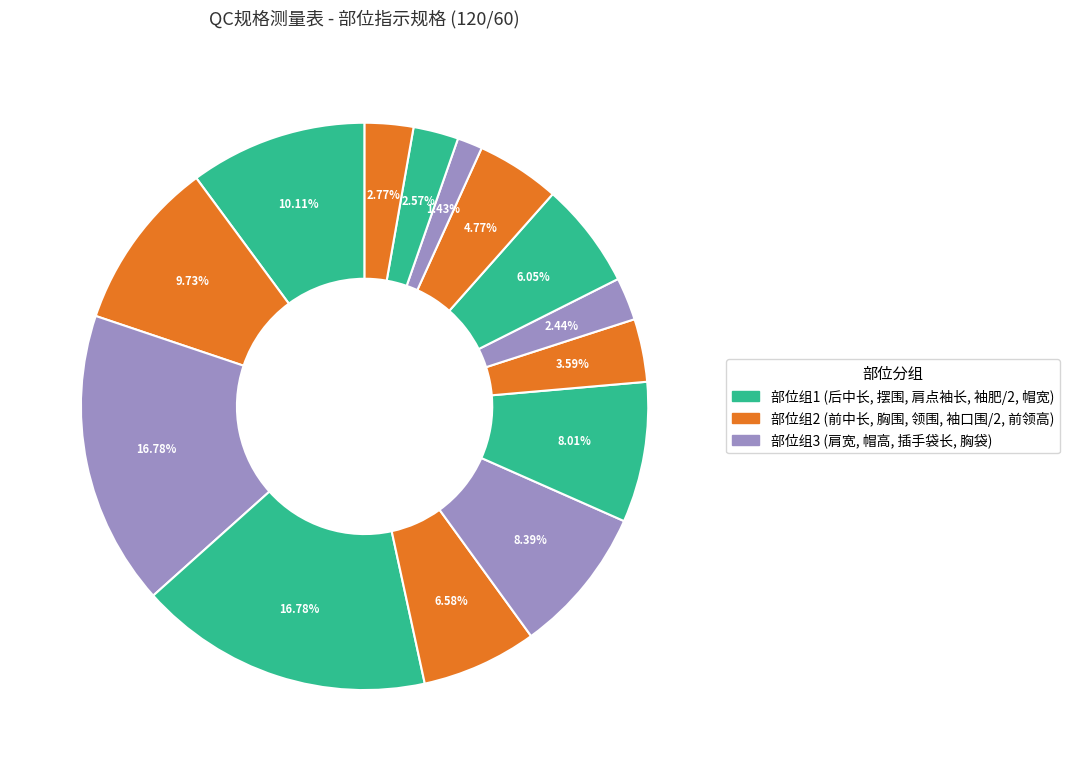

How many slices are in this pie chart?

14